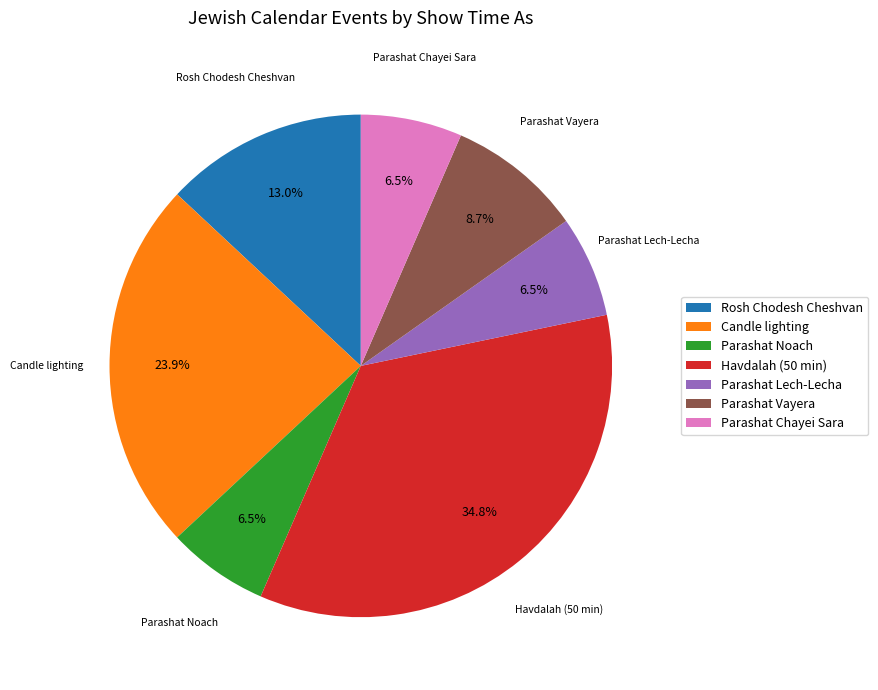

Does Havdalah (50 min) represent more than half of the total?

No